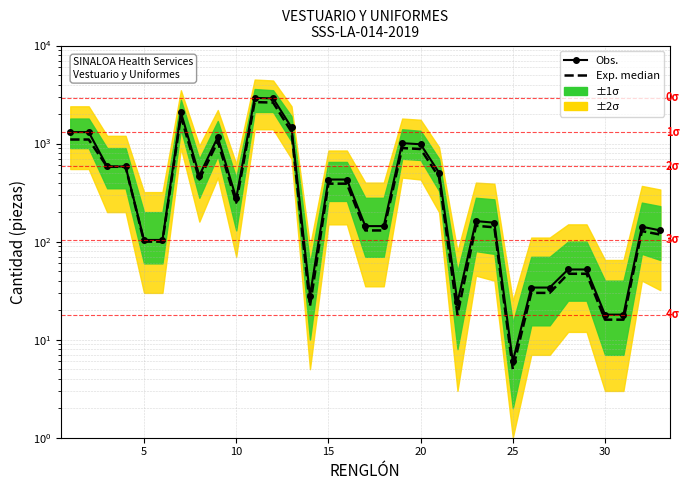

The value of Obs. at 20 is 344. True or false?

False